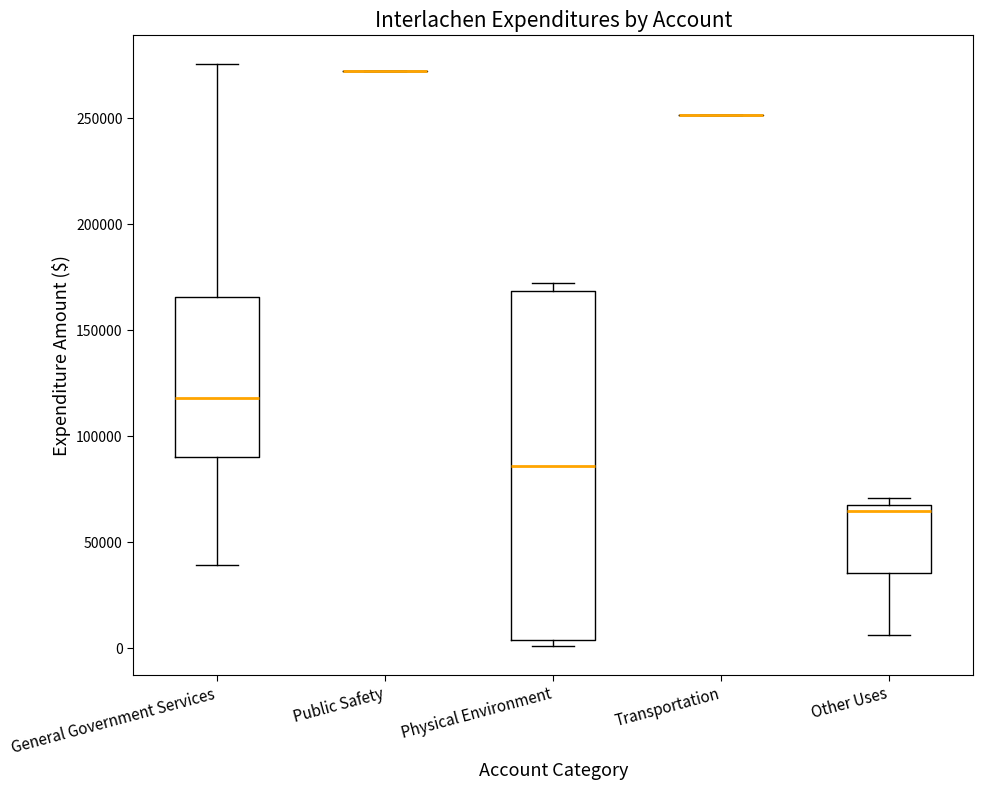

Comparing the boxes themselves (not the whiskers), which one is the tallest?

Physical Environment